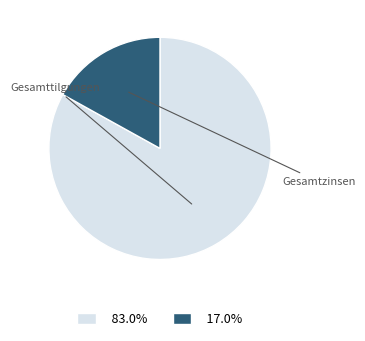

Does Gesamttilgungen represent more than half of the total?

Yes